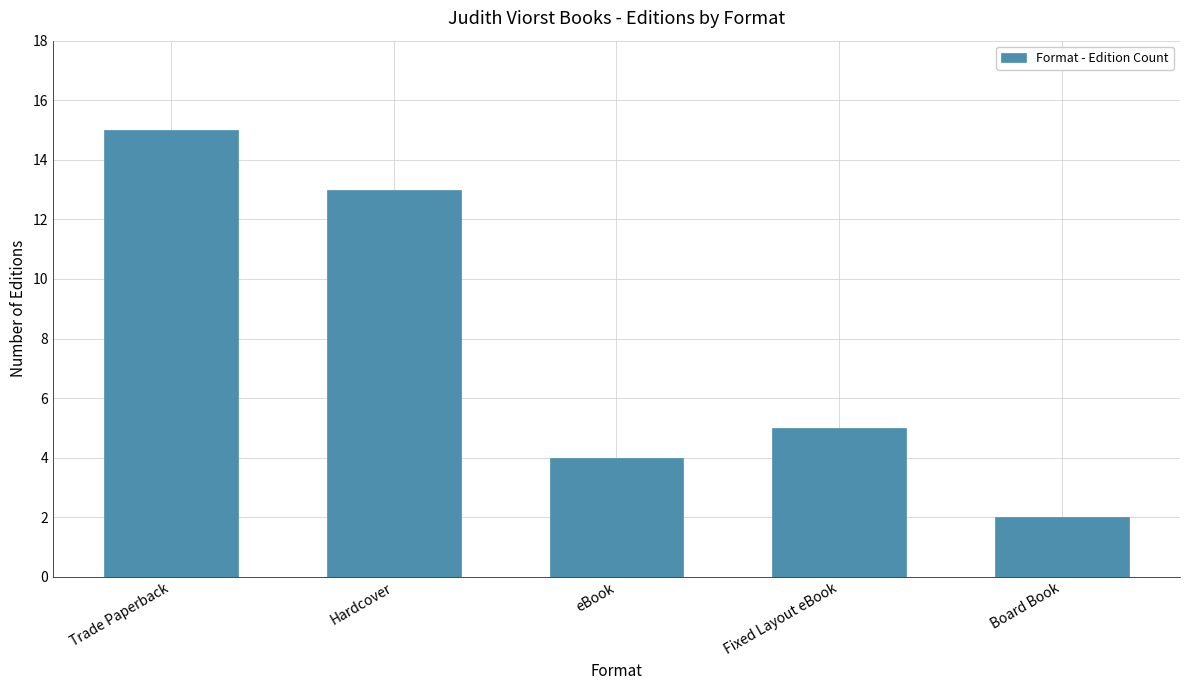

How many bars are there in total?

5